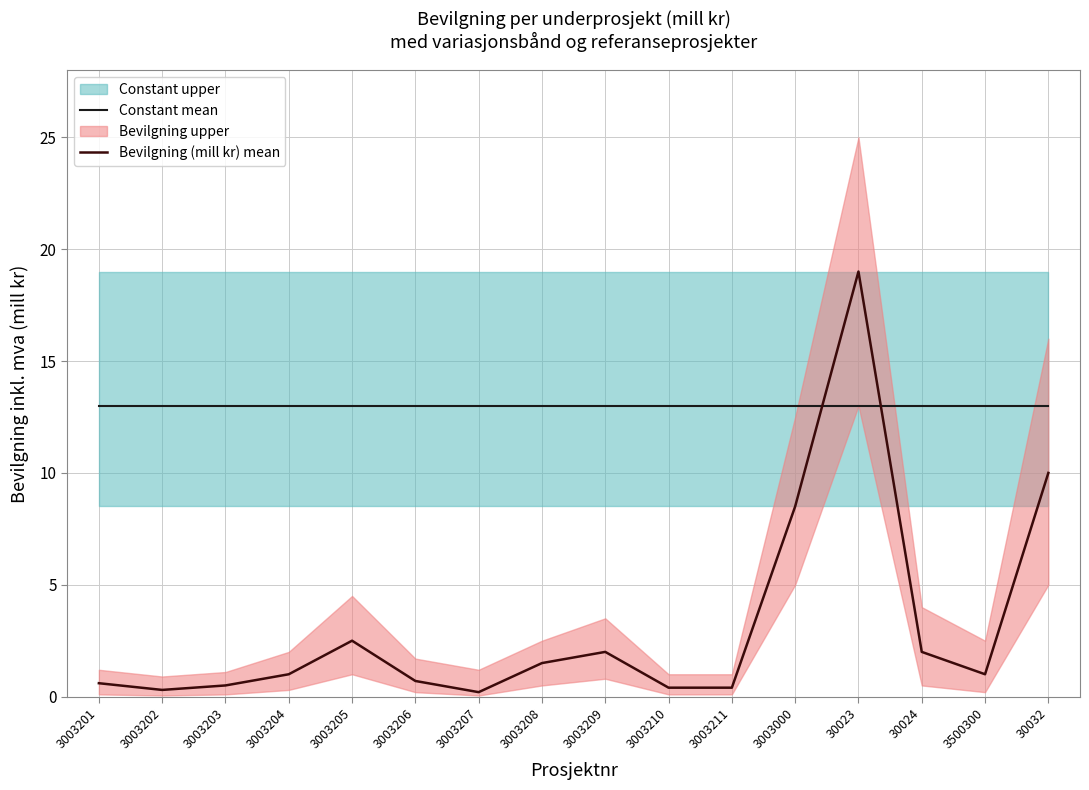

Is the value of Constant mean at 3003206 greater than the value of Bevilgning (mill kr) mean at 3003205?

Yes